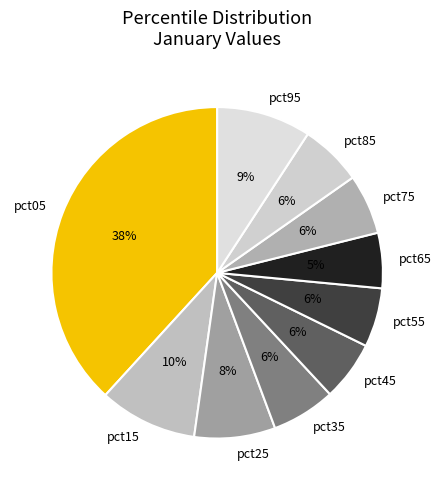

To the nearest percent, what is the average slice percentage?

10%